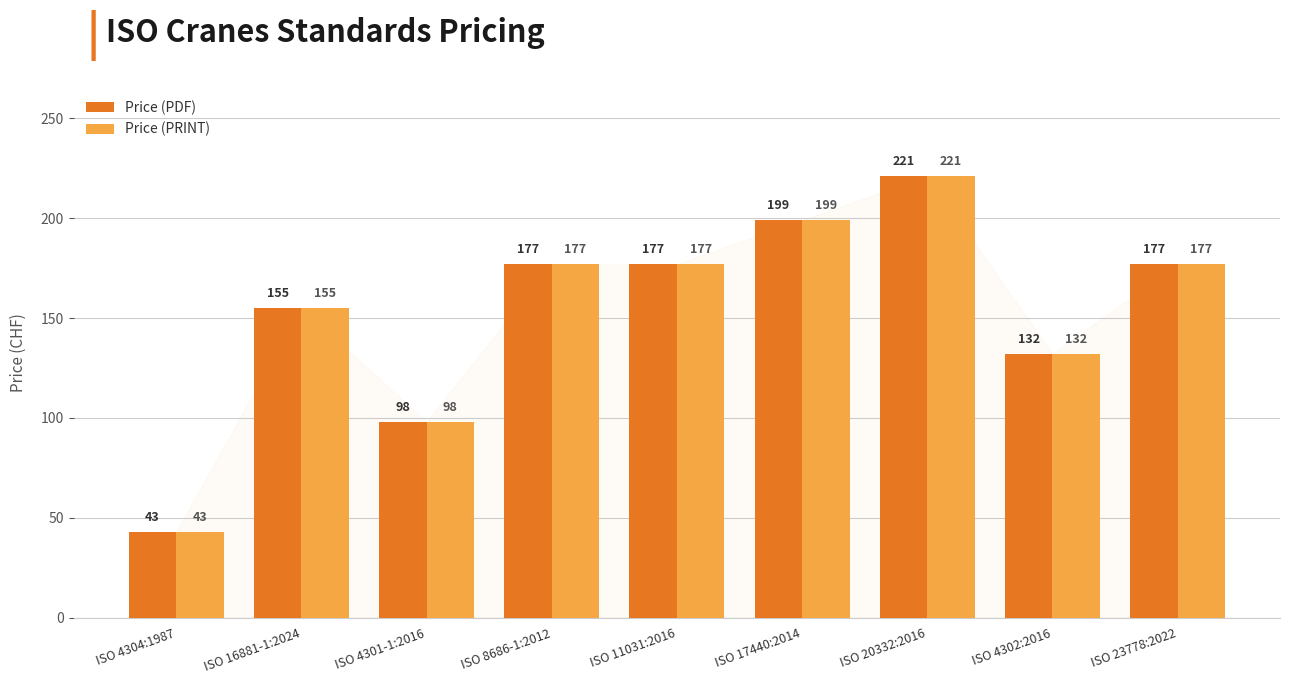

What are all the series names shown in the legend?

Price (PDF), Price (PRINT)